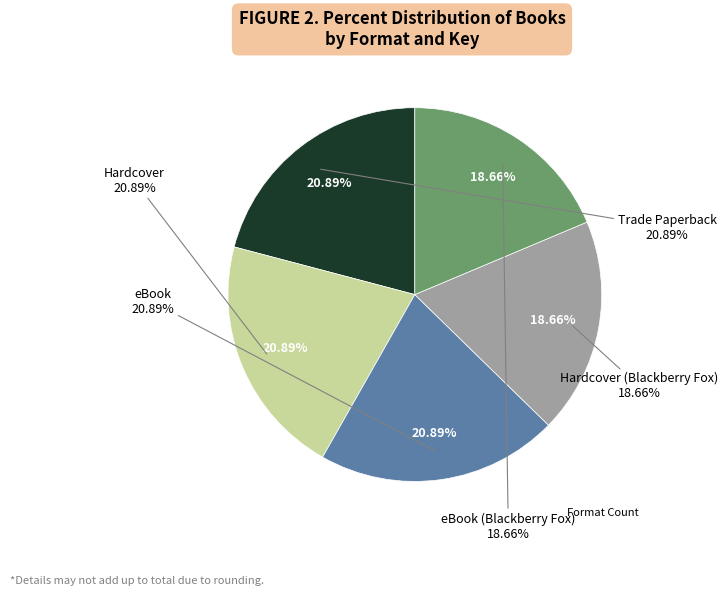

Which has a higher value, Hardcover or eBook (Blackberry Fox)?

Hardcover